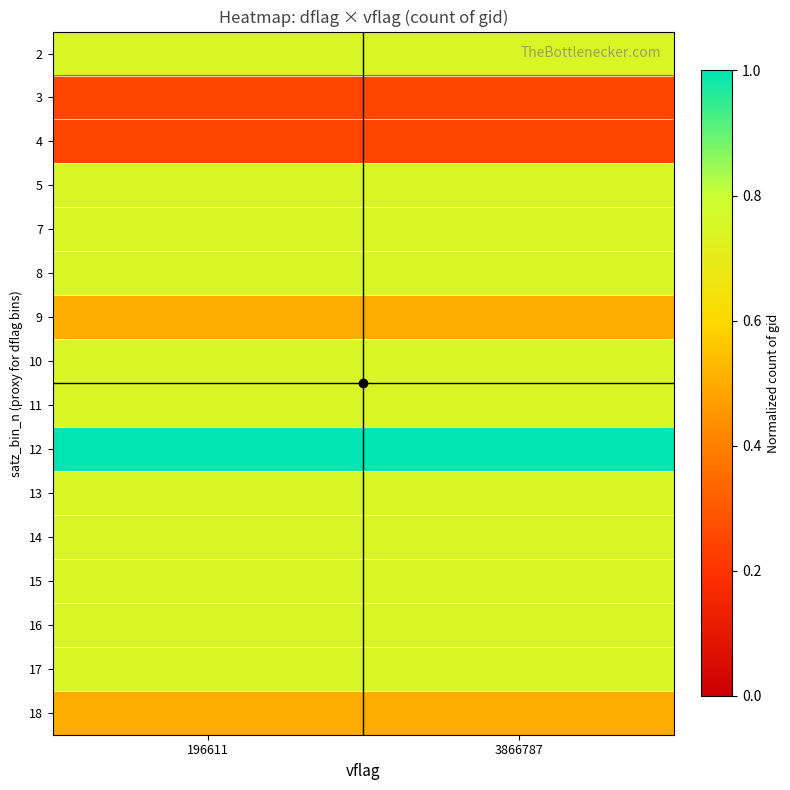

Reading left to right, what are all the values shown in this chart?

2: 196611=0.8	3866787=0.8
3: 196611=0.2	3866787=0.2
4: 196611=0.2	3866787=0.2
5: 196611=0.8	3866787=0.8
7: 196611=0.8	3866787=0.8
8: 196611=0.8	3866787=0.8
9: 196611=0.5	3866787=0.5
10: 196611=0.8	3866787=0.8
11: 196611=0.8	3866787=0.8
12: 196611=1.0	3866787=1.0
13: 196611=0.8	3866787=0.8
14: 196611=0.8	3866787=0.8
15: 196611=0.8	3866787=0.8
16: 196611=0.8	3866787=0.8
17: 196611=0.8	3866787=0.8
18: 196611=0.5	3866787=0.5